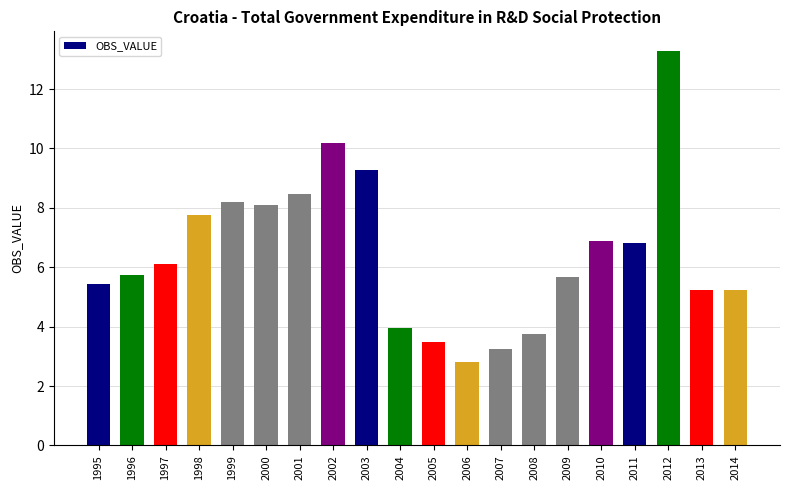

Is it true that the value at 2005 is 6.2?

False